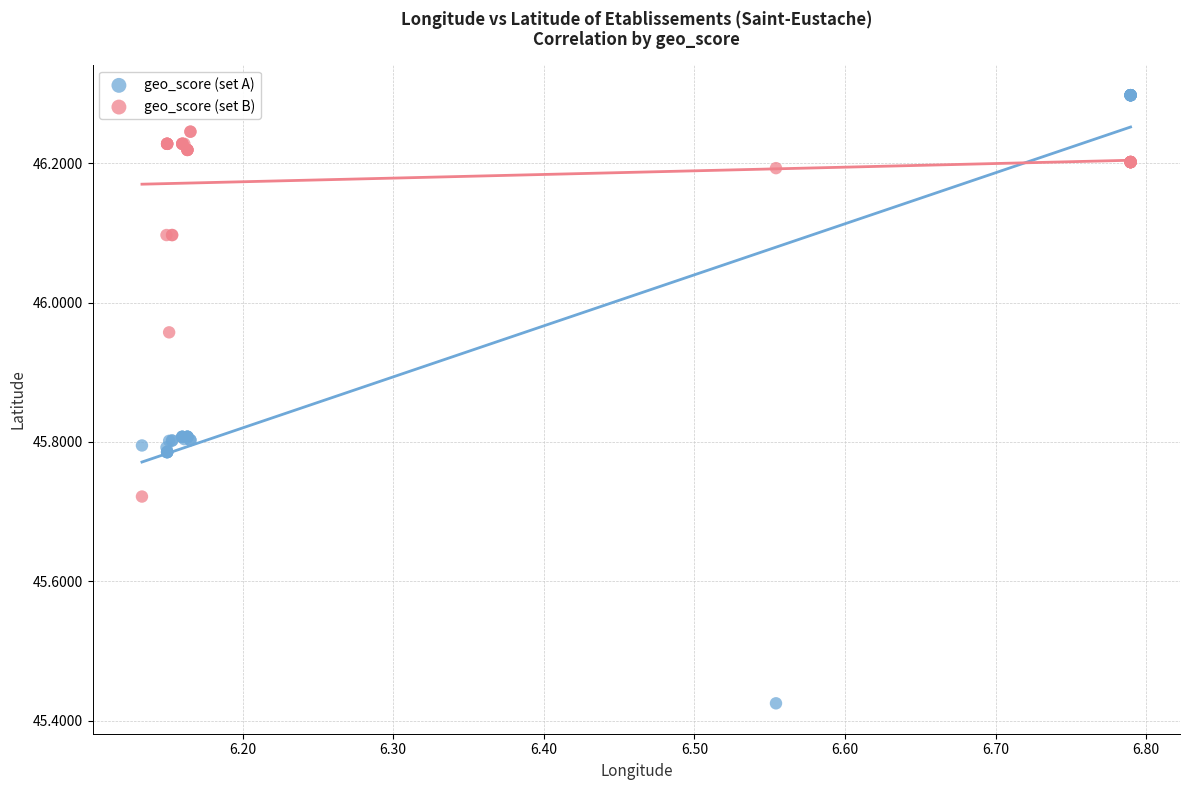

What is the X range (max minus min) for the scatter plot?

0.7